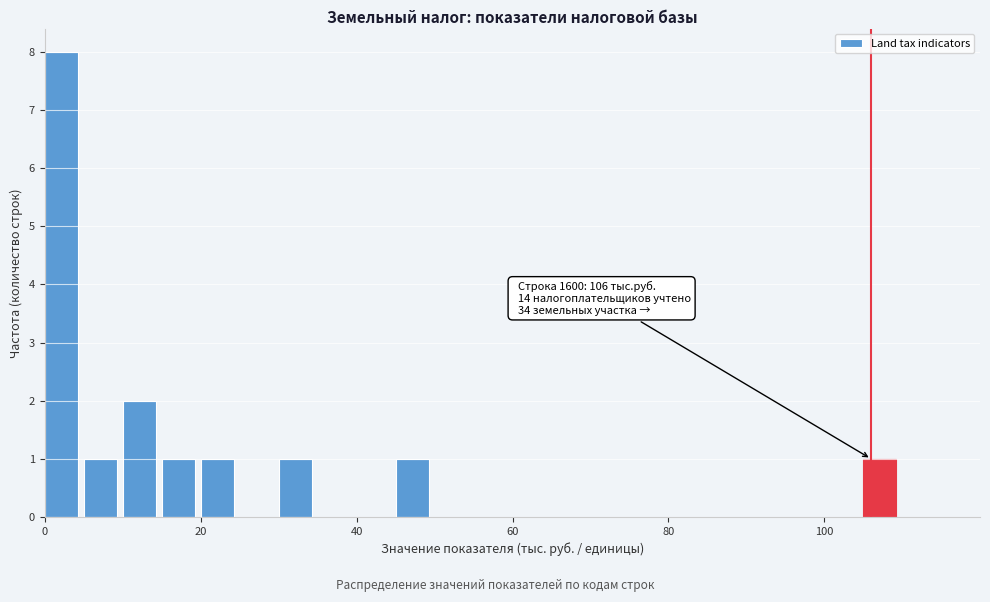

Around what value on the x-axis is the tallest bar? Give the approximate position of its centre, as read against the axis.

2